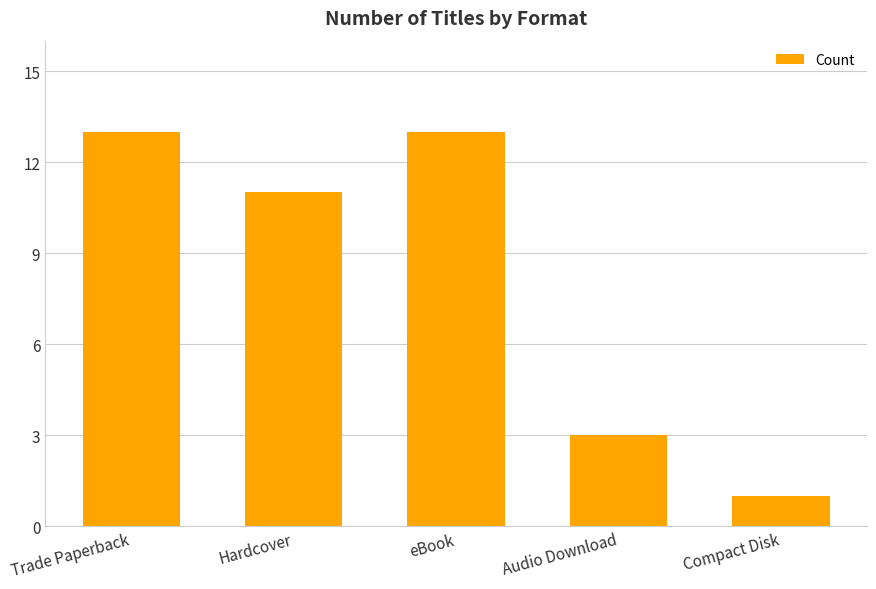

What position from the left is Compact Disk?

5